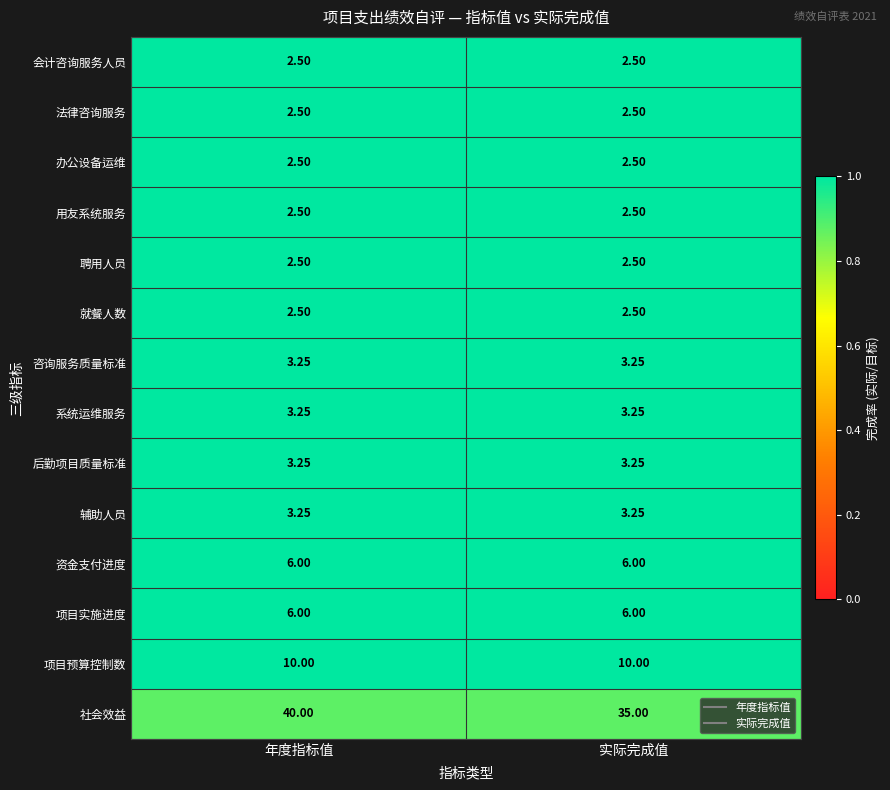

Is the value of 资金支付进度 at 实际完成值 greater than the value of 后勤项目质量标准 at 年度指标值?

Yes